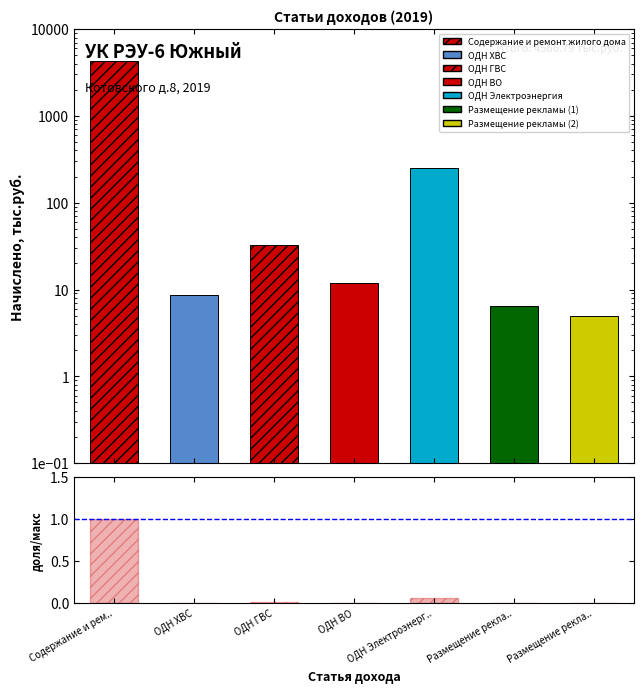

What is the difference between the maximum and minimum values?

1.0